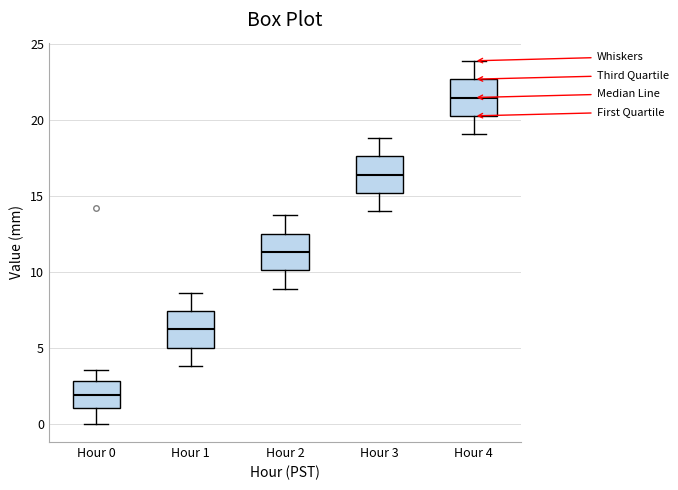

Reading left to right, transcribe this box plot: for each box, give where its median line is, the range the box spans, and where its two whiskers end, as read against the y-axis. The values are not printed on the chart, so give them approximately, as read against the axis.

Hour 0: median 2.0, box 1.0 to 3.0, whiskers 0.0 to 3.5
Hour 1: median 6.0, box 5.0 to 7.5, whiskers 4.0 to 8.5
Hour 2: median 11.5, box 10.0 to 12.5, whiskers 9.0 to 13.5
Hour 3: median 16.5, box 15.0 to 17.5, whiskers 14.0 to 19.0
Hour 4: median 21.5, box 20.5 to 22.5, whiskers 19.0 to 24.0